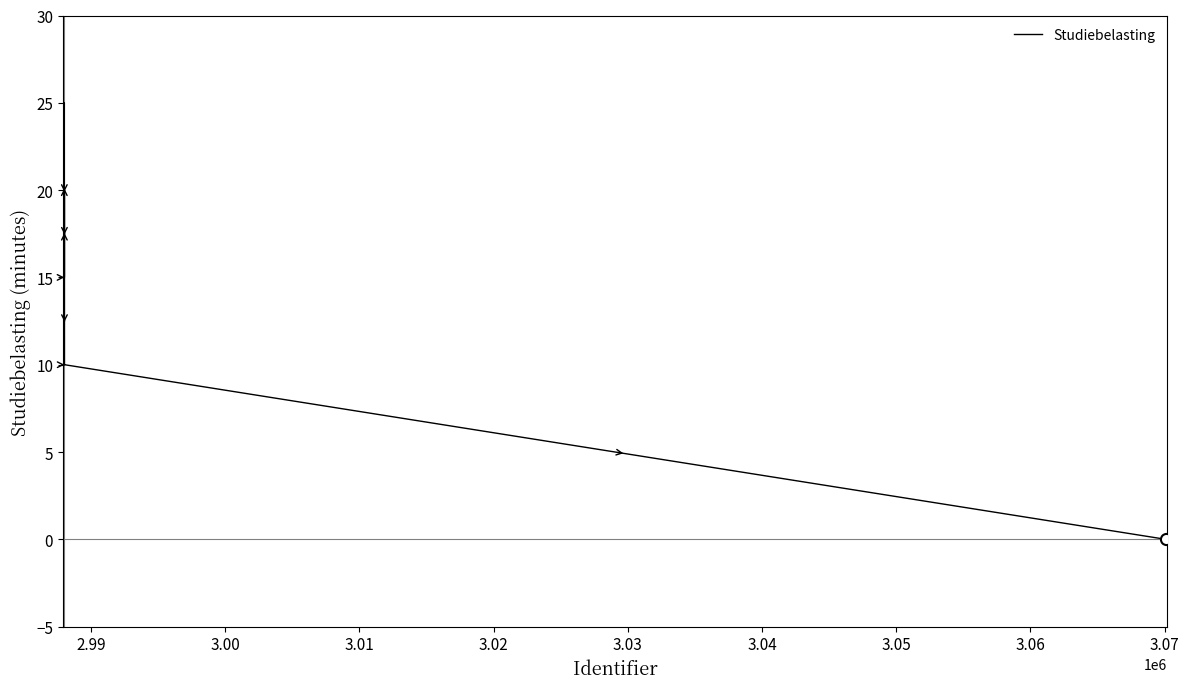

What is the difference between the maximum and minimum values?

25